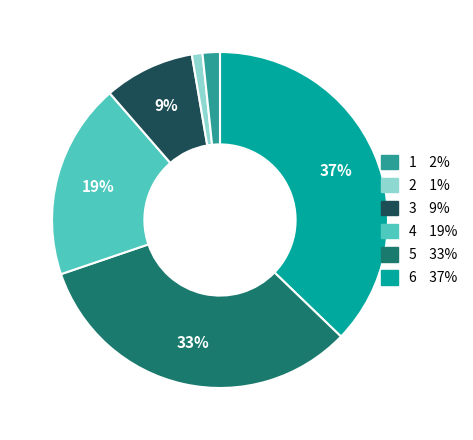

To the nearest percent, what is the average slice percentage?

17%